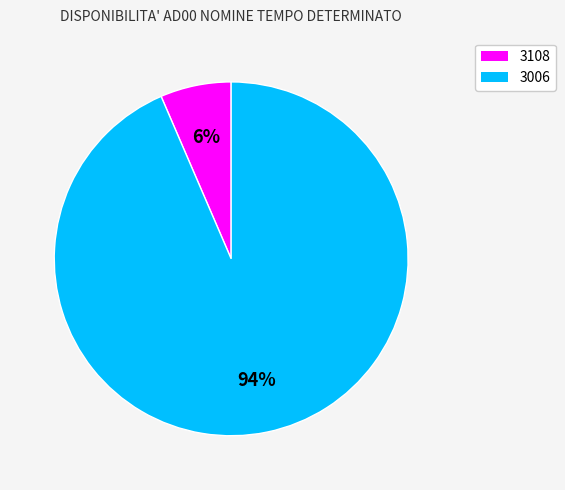

Count the number of slices in the pie.

2